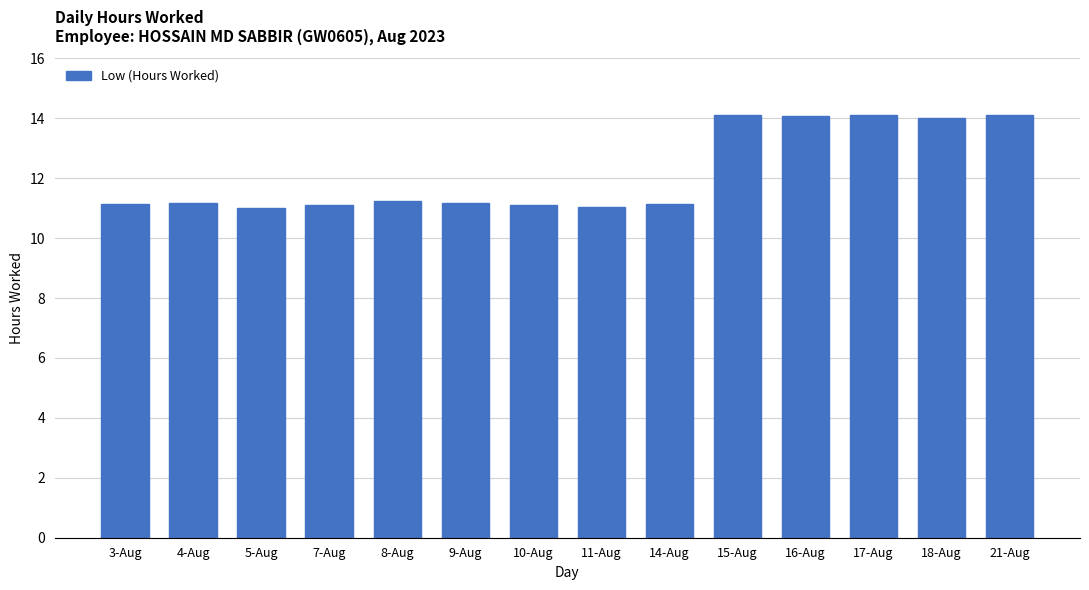

What is the average value?

12.2